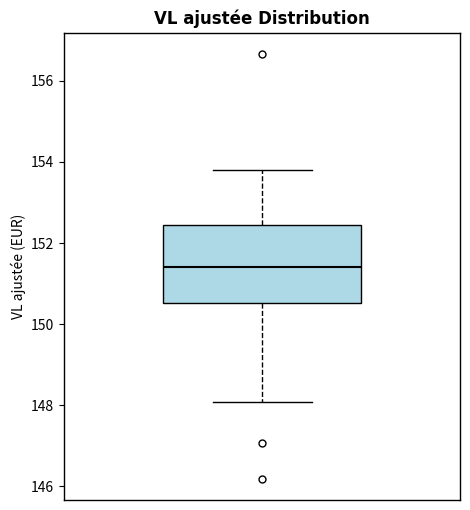

Transcribe this box plot: give where the median line is, the range the box spans, and where the two whiskers end, as read against the y-axis. The values are not printed on the chart, so give them approximately, as read against the axis.

median 151.4, box 150.6 to 152.4, whiskers 148.0 to 153.8